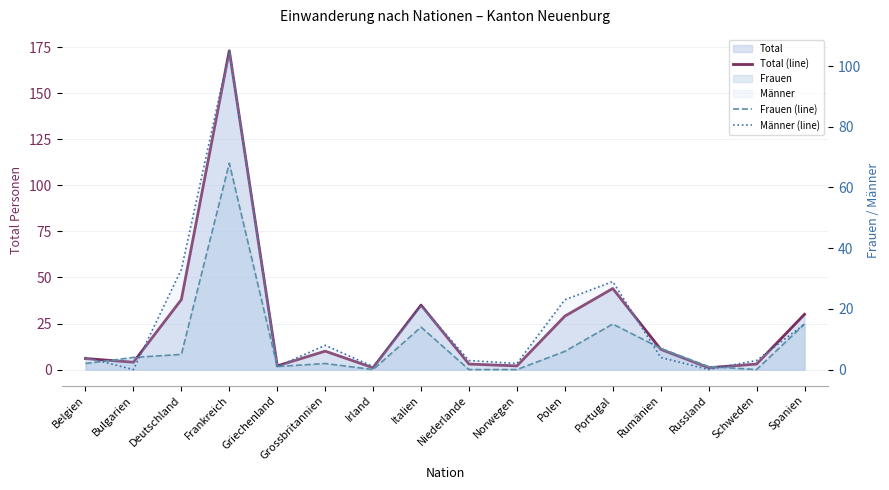

What is the difference between the highest and lowest values at Rumänien?

7